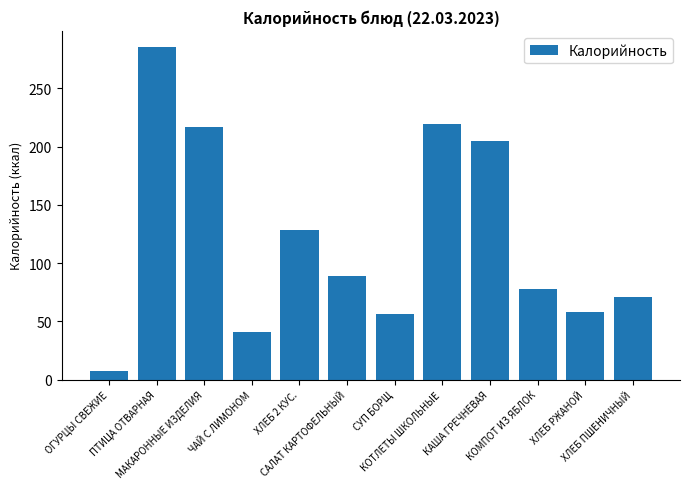

Reading right to left, transcribe all the data shown in this chart.

71	58	78	205	219	56	89	128	41	217	285	7